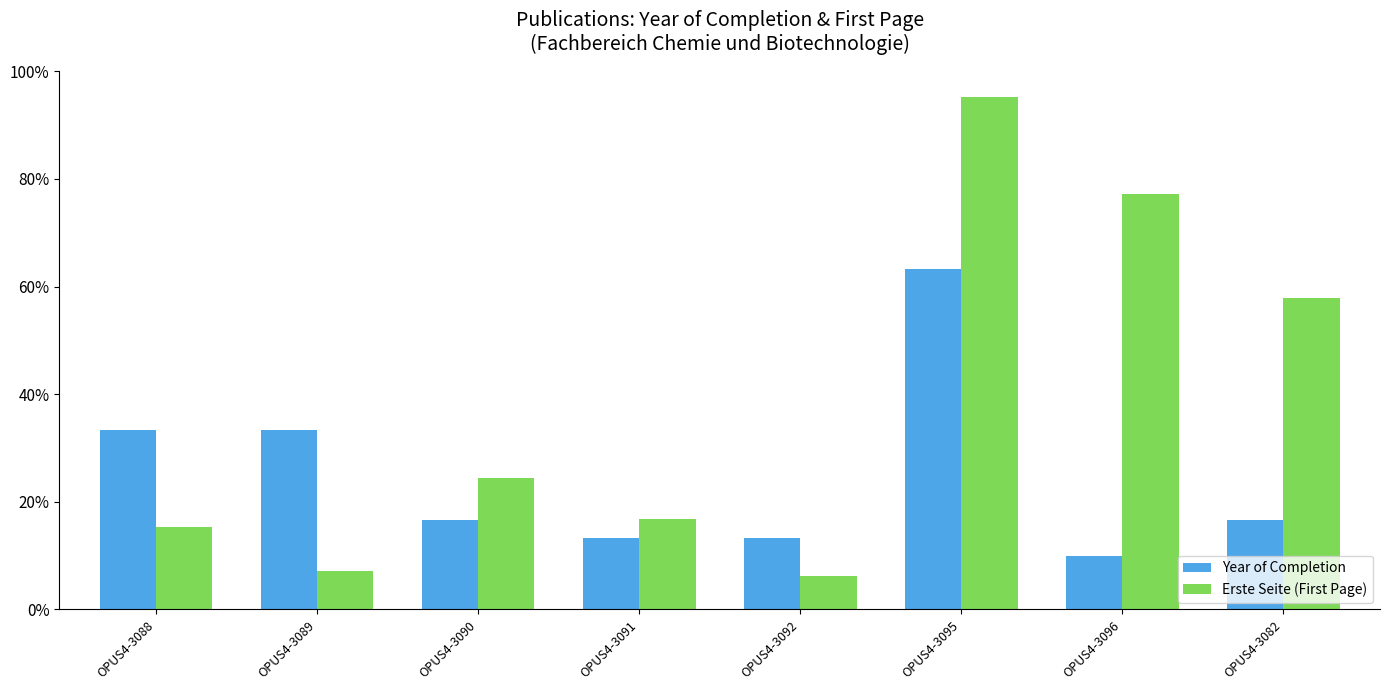

How many bars are there in each group?

2